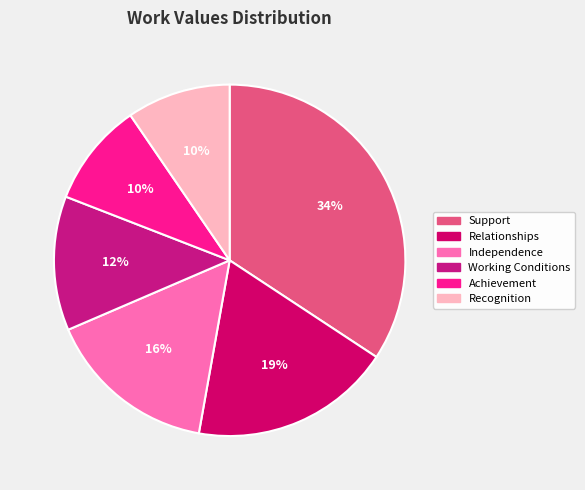

To the nearest percent, what is the combined percentage of Recognition and Support?

44%